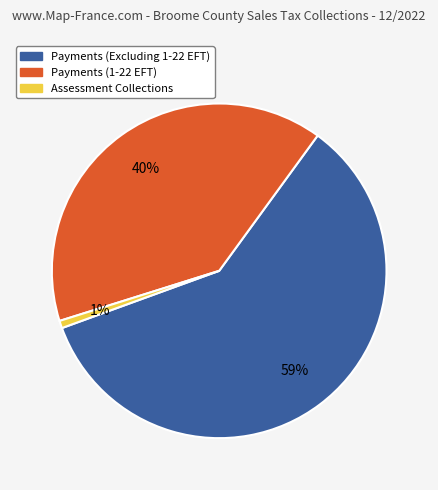

Combined, do Payments (Excluding 1-22 EFT) and Payments (1-22 EFT) account for over 50%?

Yes